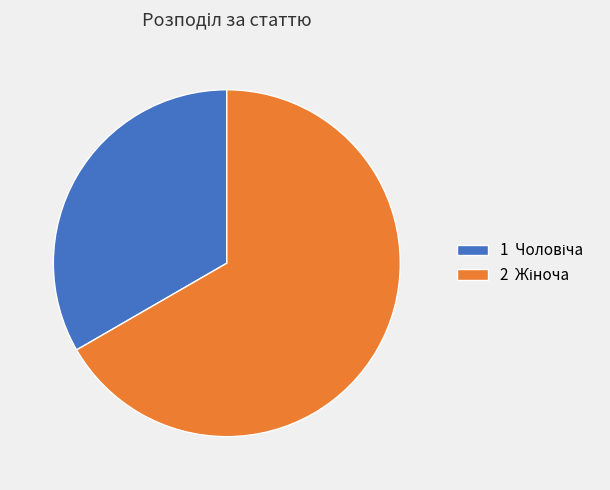

Is there any slice that represents more than half of the pie?

Yes